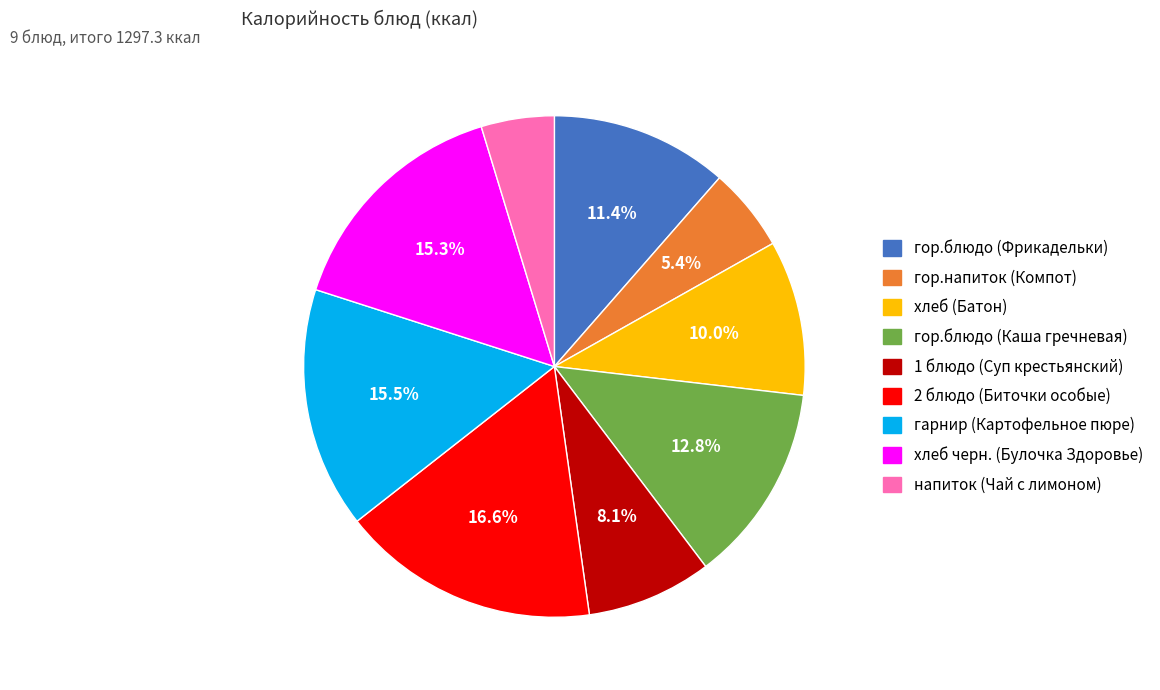

What portion of the pie excludes гор.напиток (Компот)?

94.6%